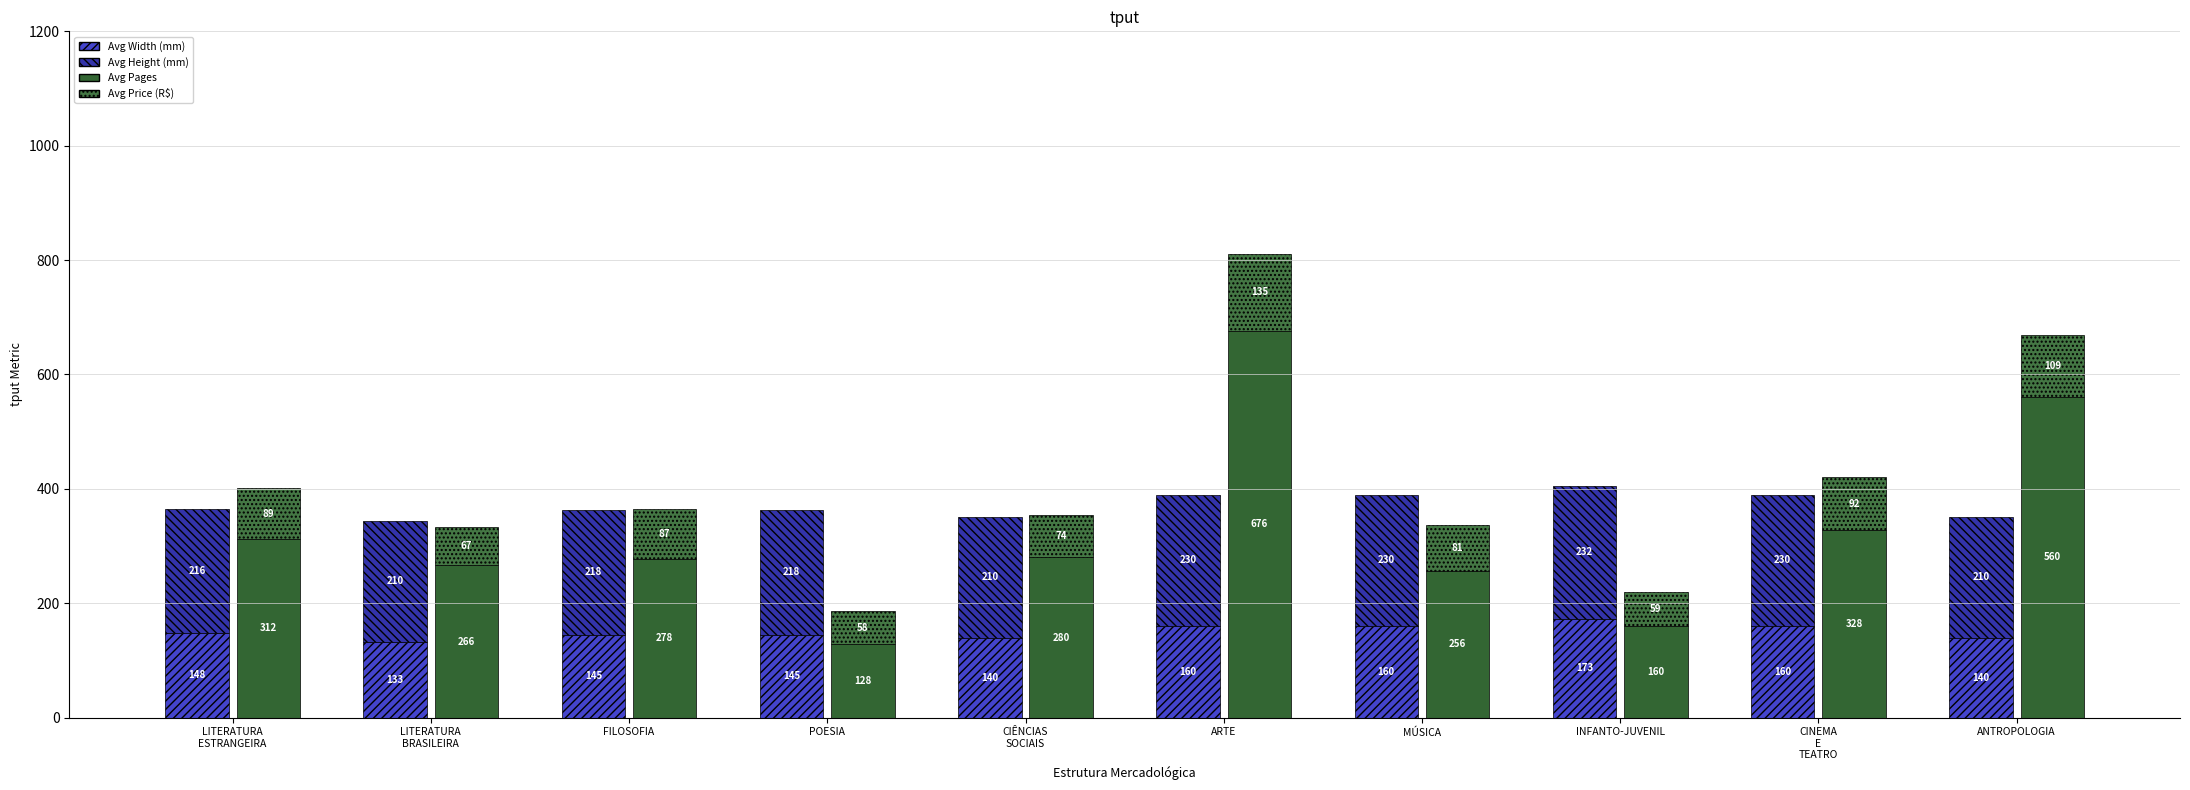

What position from the left is FILOSOFIA?

3